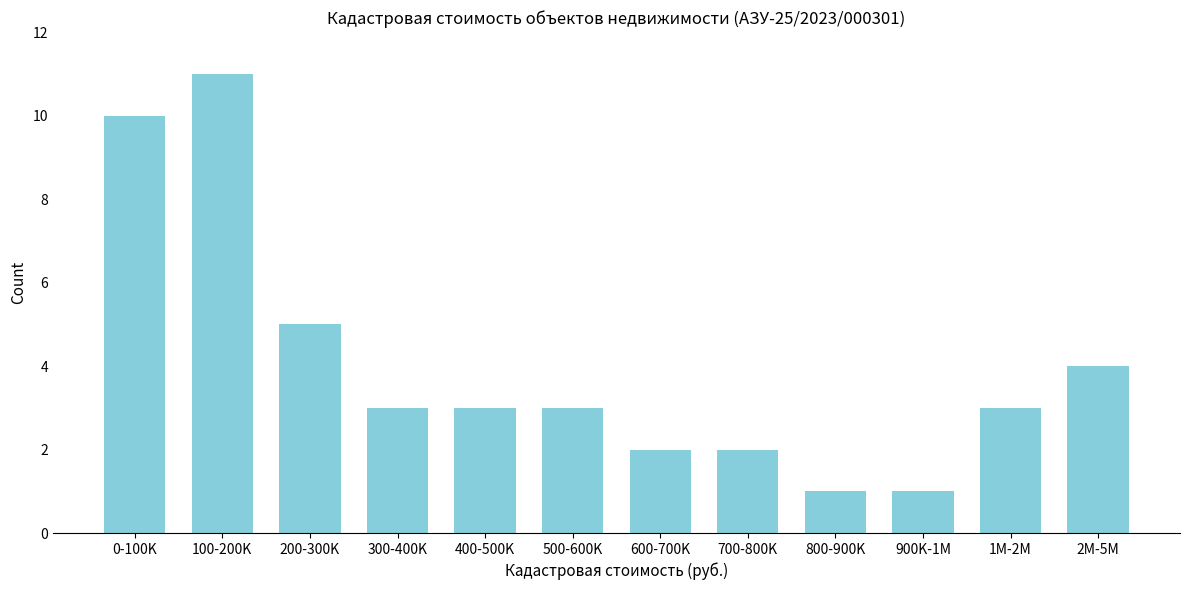

Reading left to right, what are all the values shown in this chart?

0-100K=10	100-200K=11	200-300K=5	300-400K=3	400-500K=3	500-600K=3	600-700K=2	700-800K=2	800-900K=1	900K-1M=1	1M-2M=3	2M-5M=4